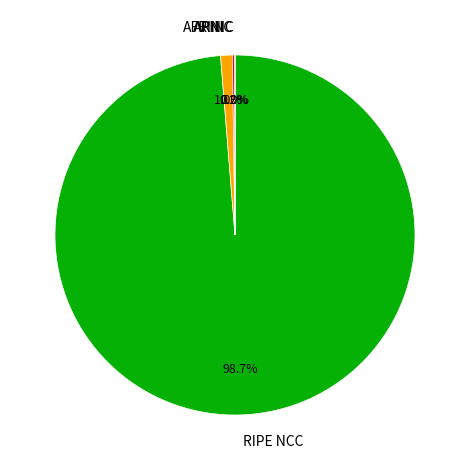

How much of the chart is everything except ARIN?

99.0%